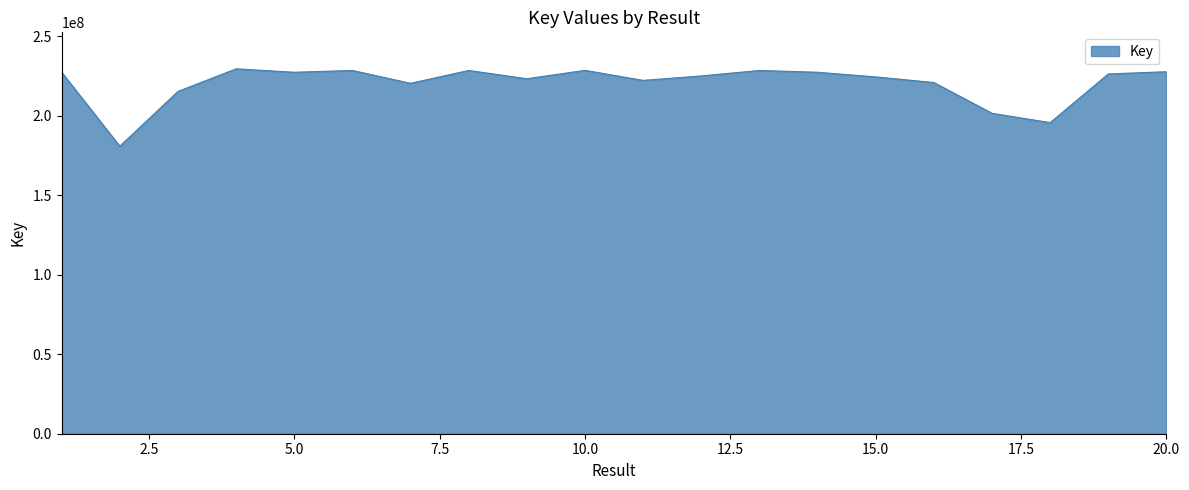

What is the maximum value shown in the chart?

229647039